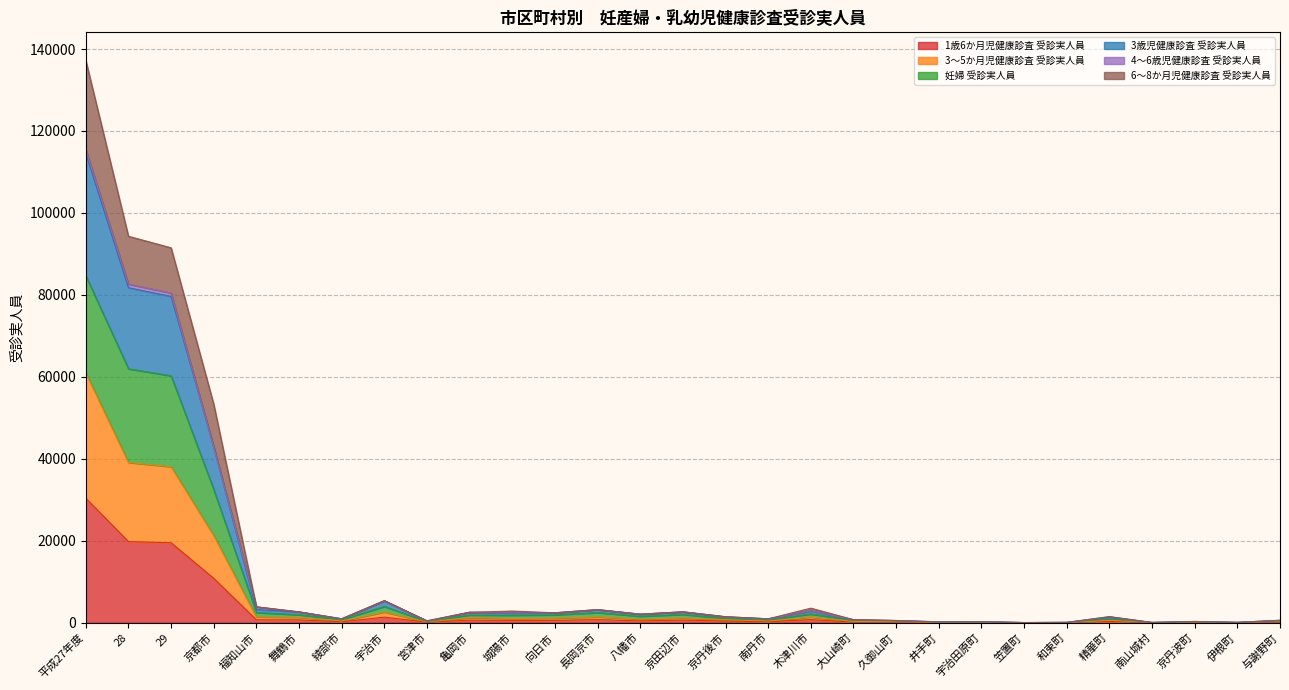

At which category is the sum across all series the highest?

平成27年度